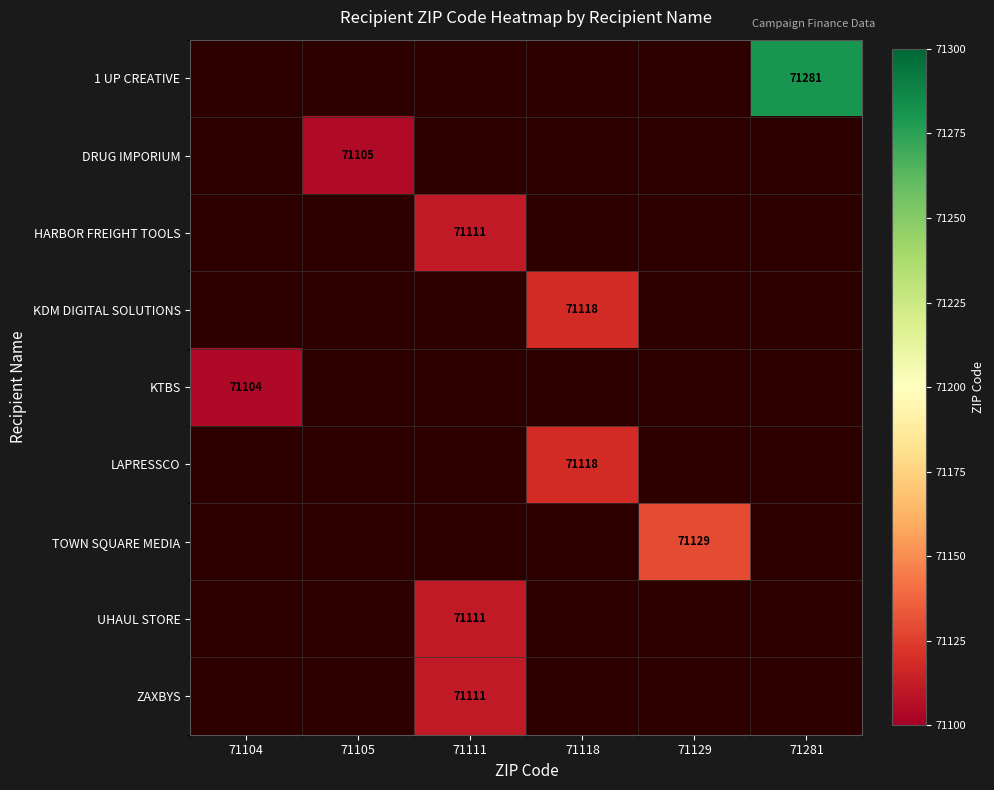

Is it true that HARBOR FREIGHT TOOLS equals 71111 at 71111?

True